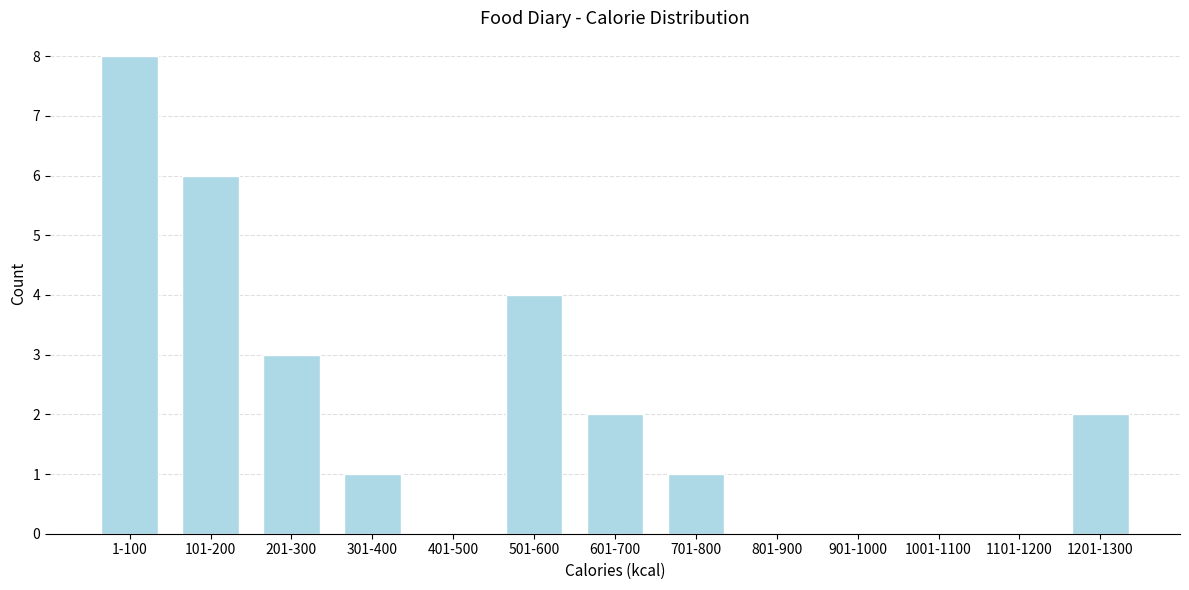

Reading left to right, list all the values displayed in this chart.

1-100=8	101-200=6	201-300=3	301-400=1	401-500=0	501-600=4	601-700=2	701-800=1	801-900=0	901-1000=0	1001-1100=0	1101-1200=0	1201-1300=2